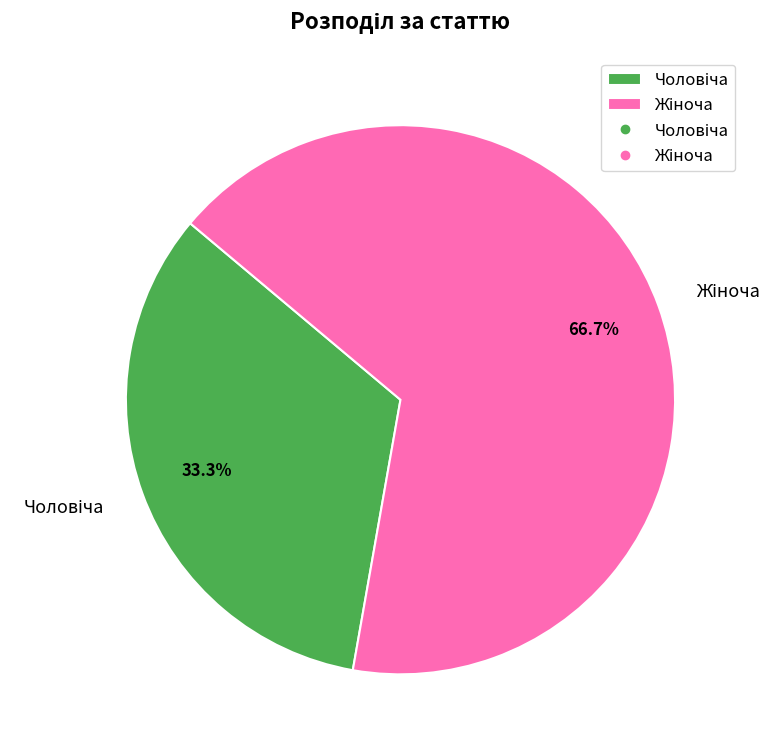

Is there a majority slice in this chart?

Yes